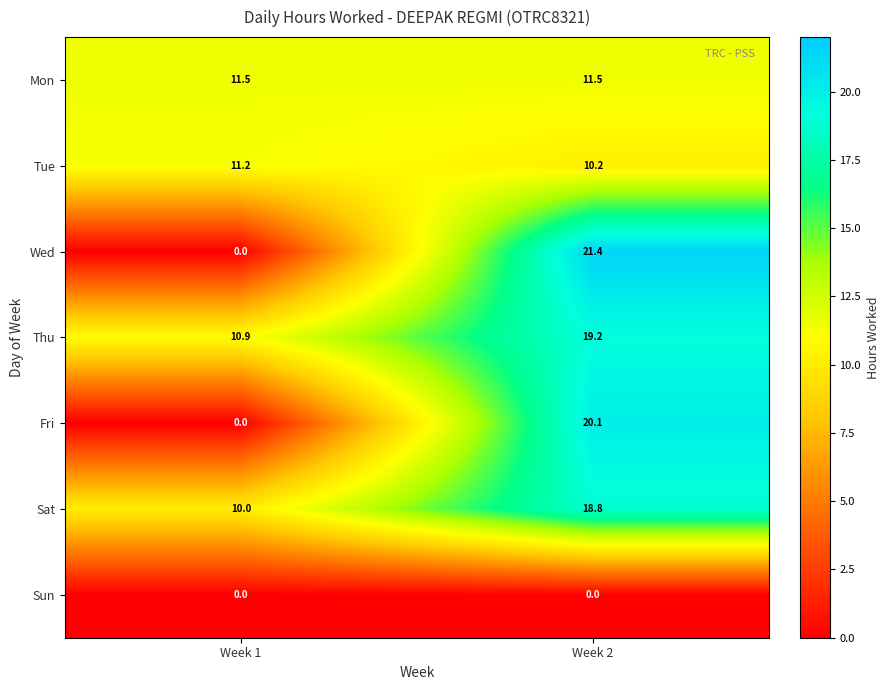

Rank the categories by Sat value from lowest to highest.

Week 1, Week 2